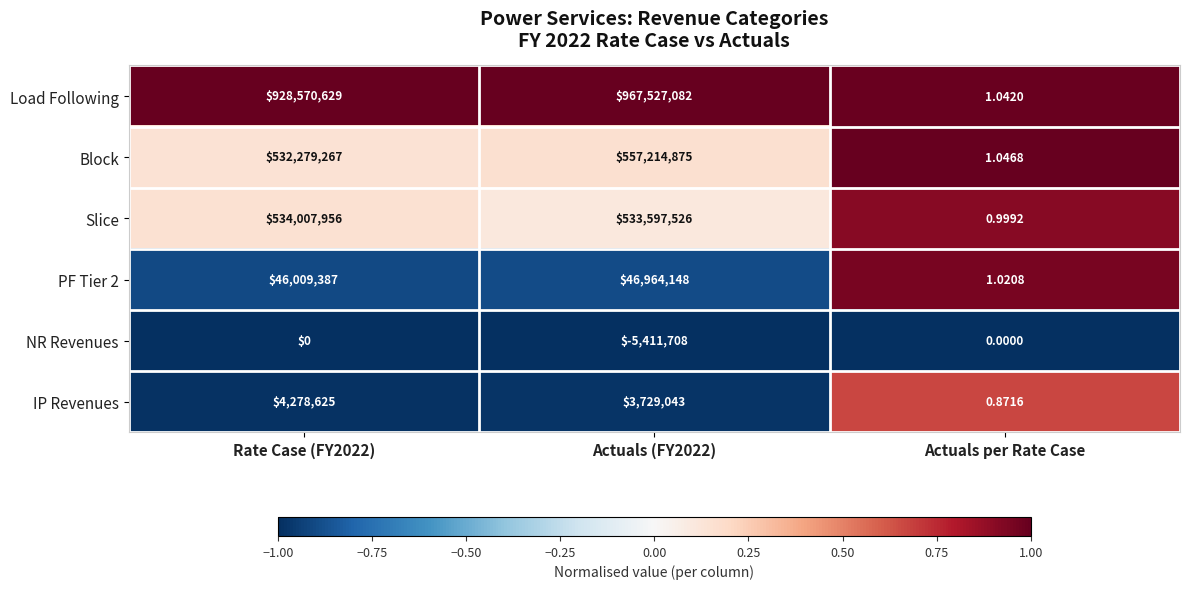

Which series has the widest spread of values?

Load Following